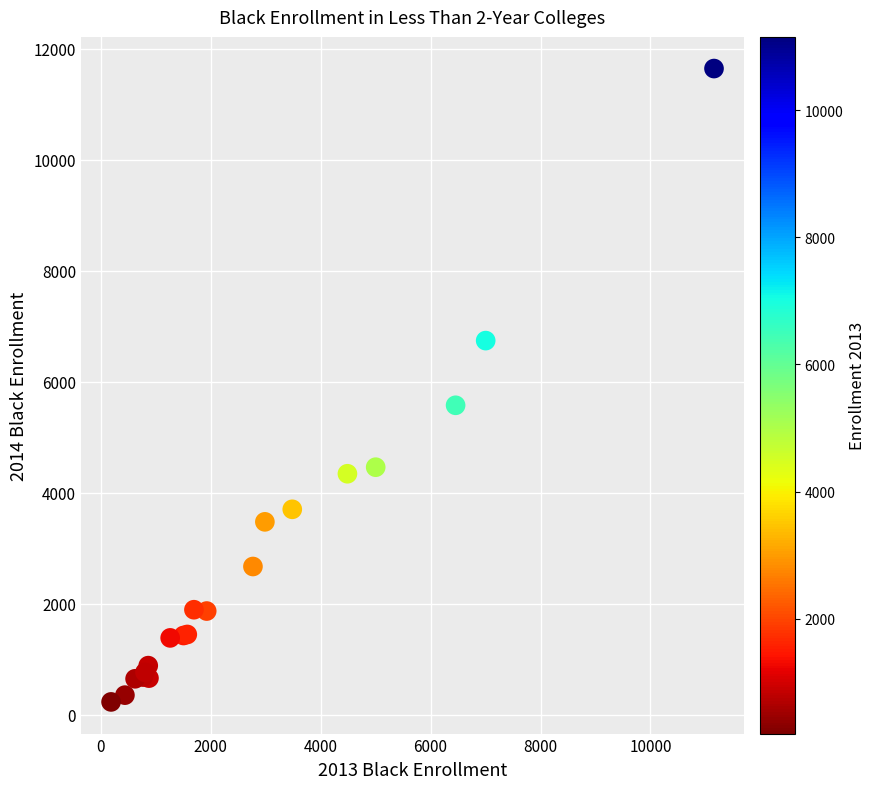

What Y value in the scatter plot is closest to 5937?

5576